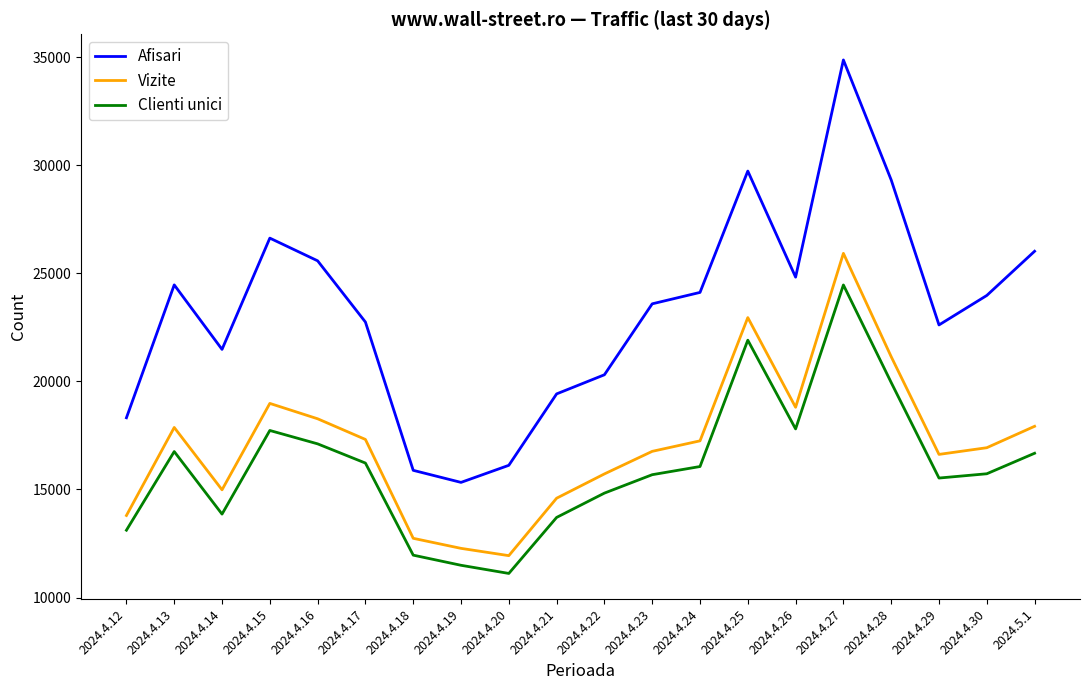

At how many categories does at least one series exceed 28749?

3